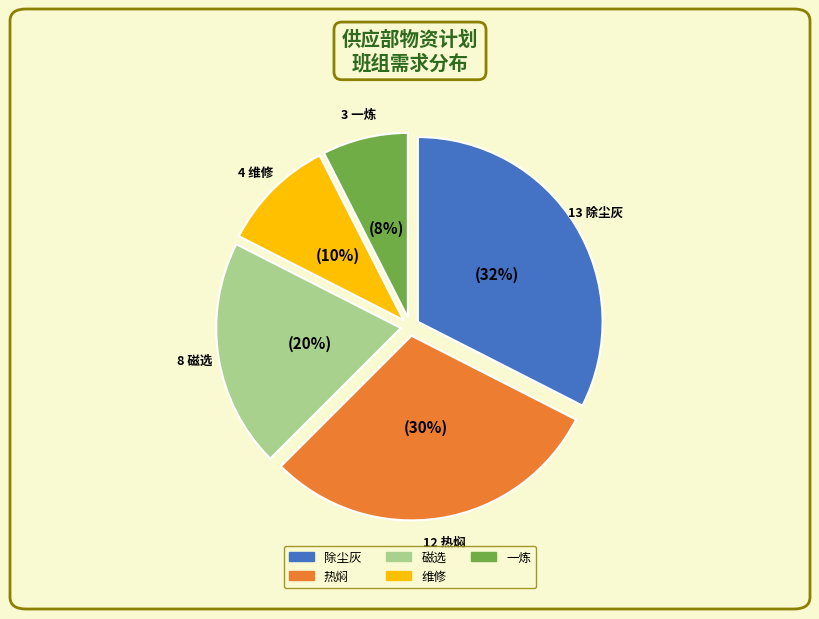

Does 除尘灰 account for over 50% of the chart?

No